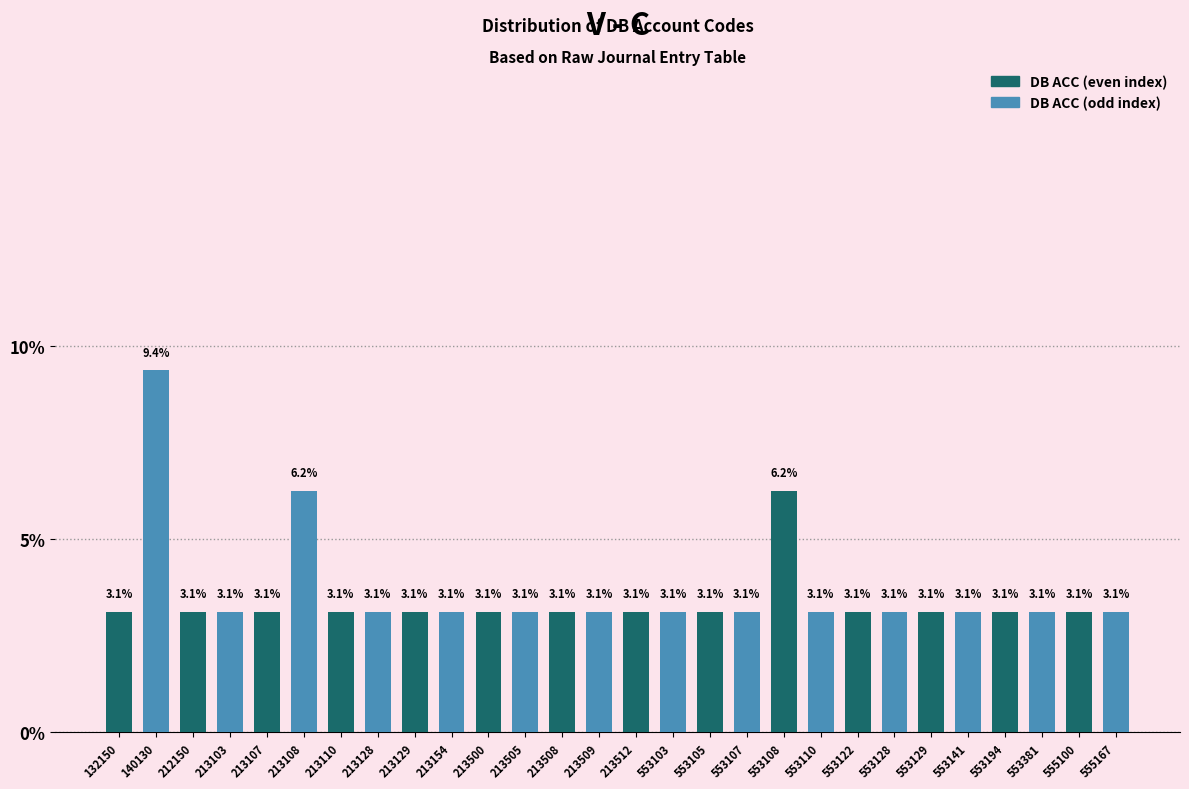

What is the minimum value shown in the chart?

3.1